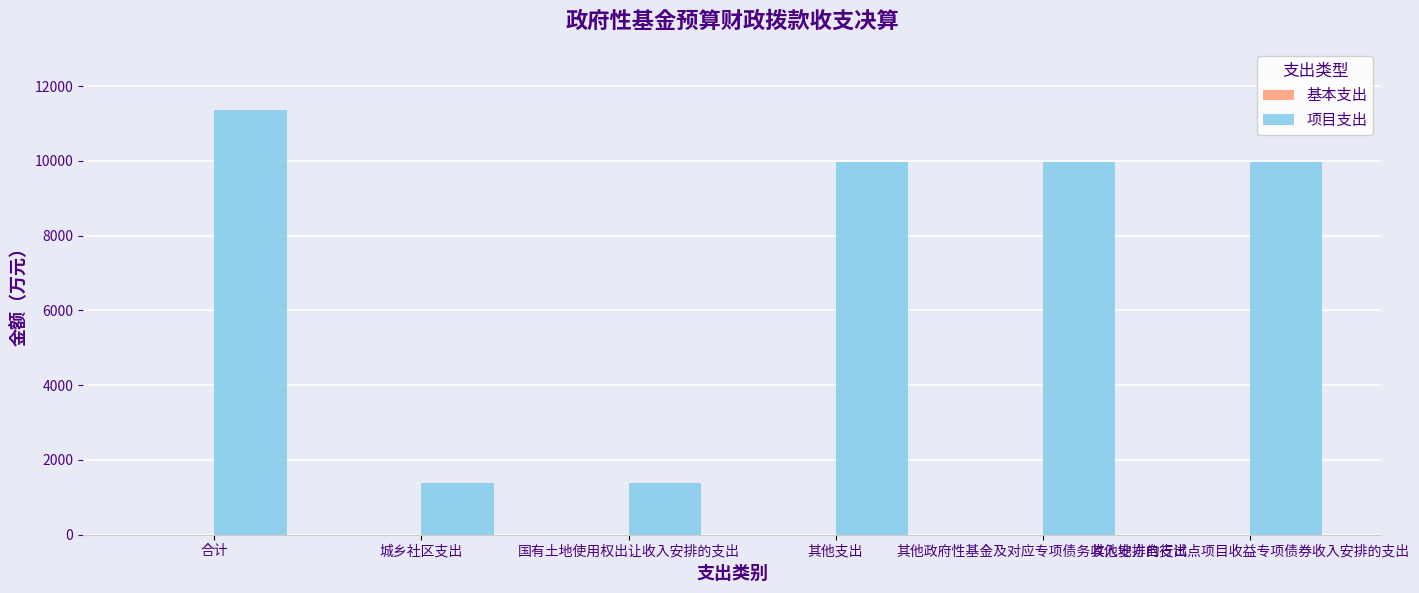

What is the average value?

7340.9